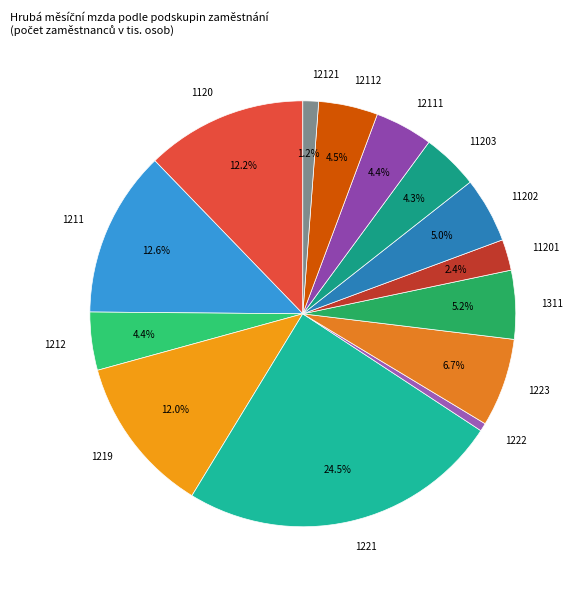

Count the number of slices in the pie.

14